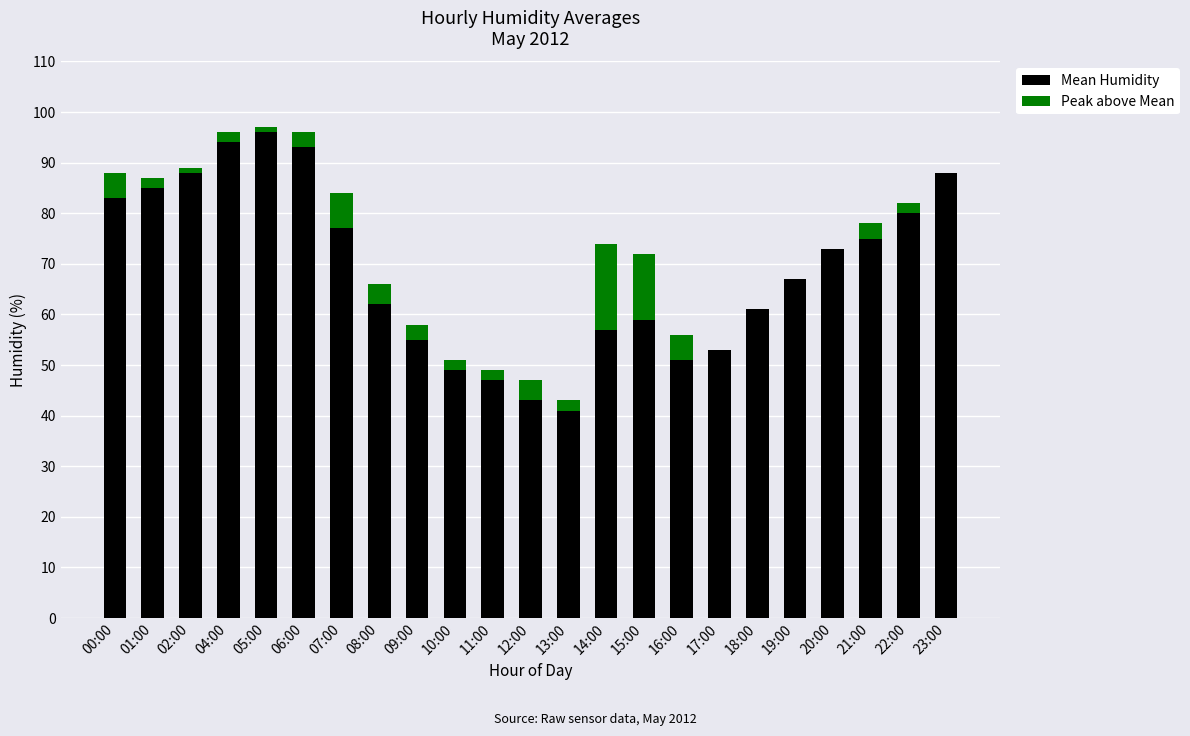

Are the bars grouped side by side (vs. stacked)?

No